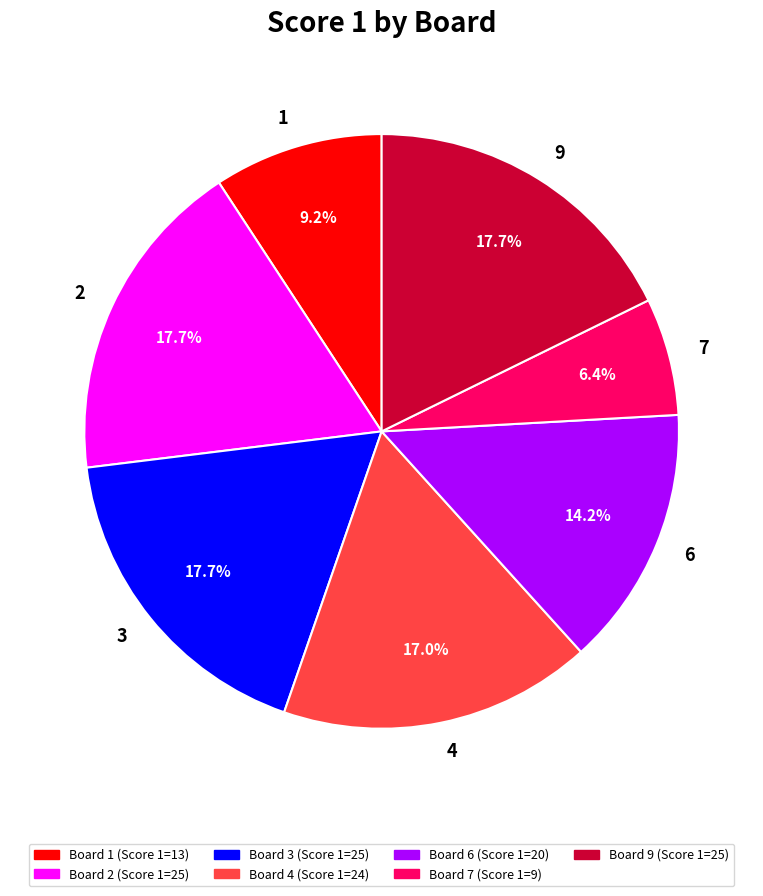

Which has a higher value, 4 or 6?

4